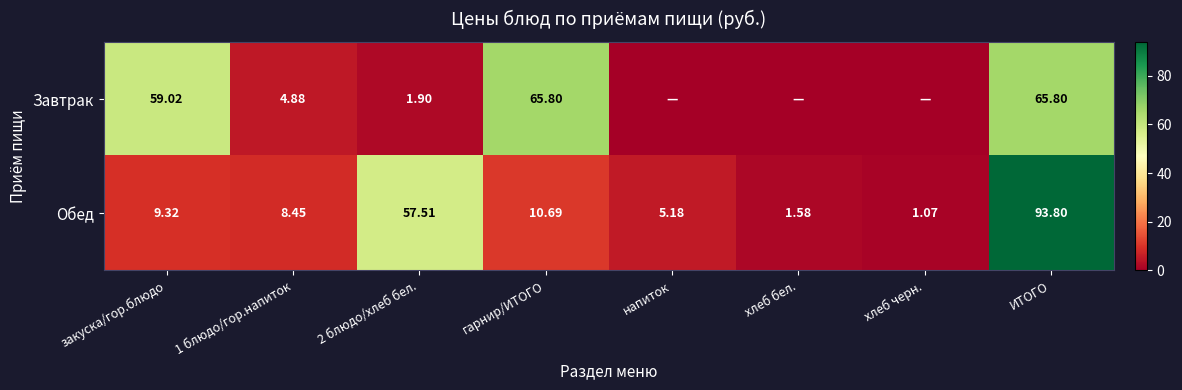

How many data points in Обед are less than 9?

4